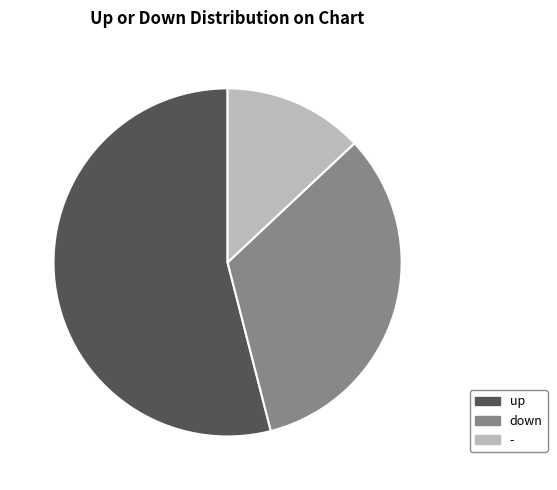

Which category accounts for the majority?

up